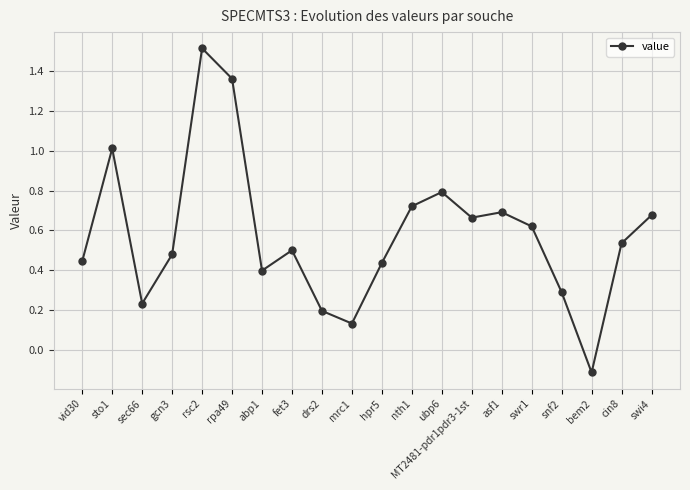

The value at sto1 is 1.0. True or false?

True